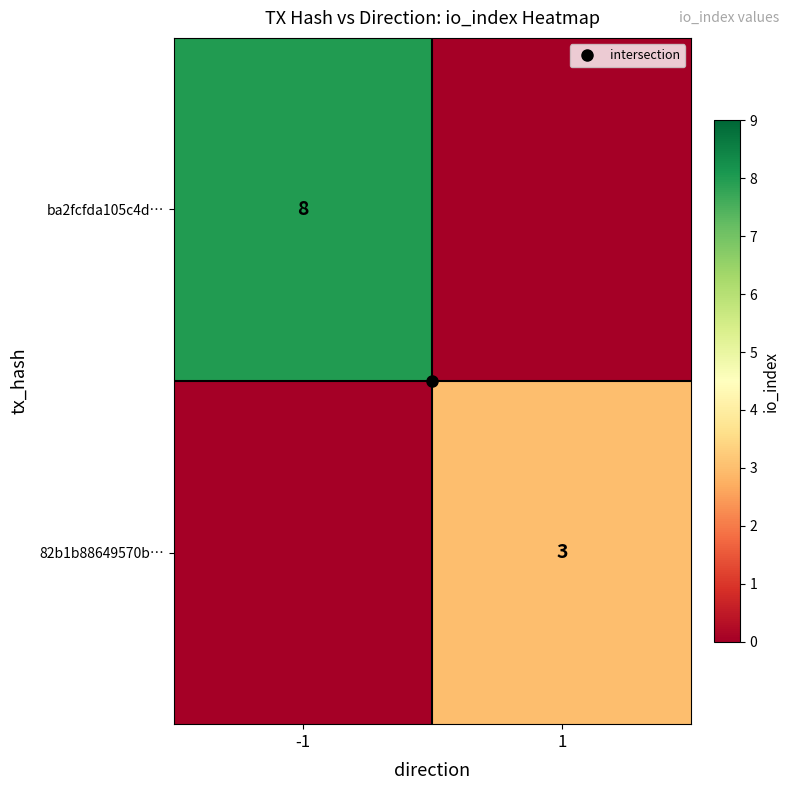

Which series has the largest total across all categories?

ba2fcfda105c4d…